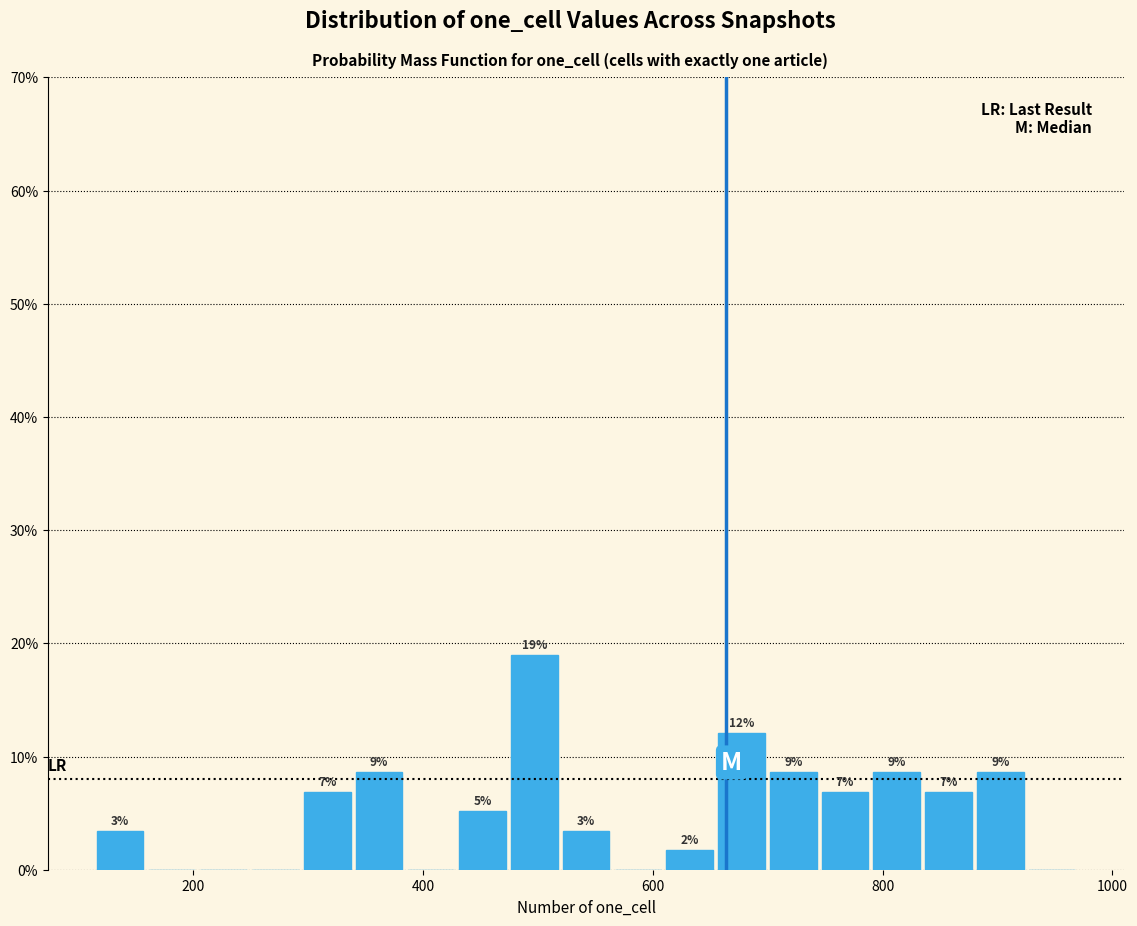

Read against the x-axis, roughly where is the centre of the tallest bar?

500